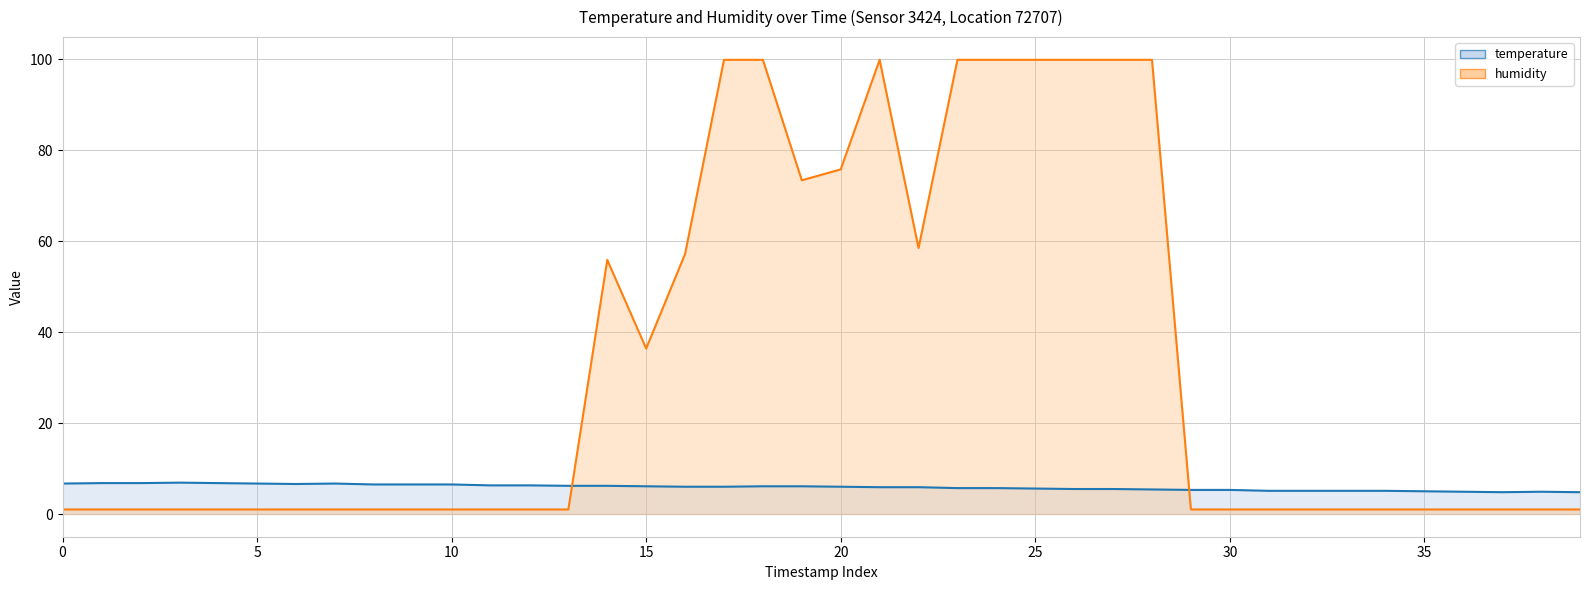

Which category has the highest value across all series?

17